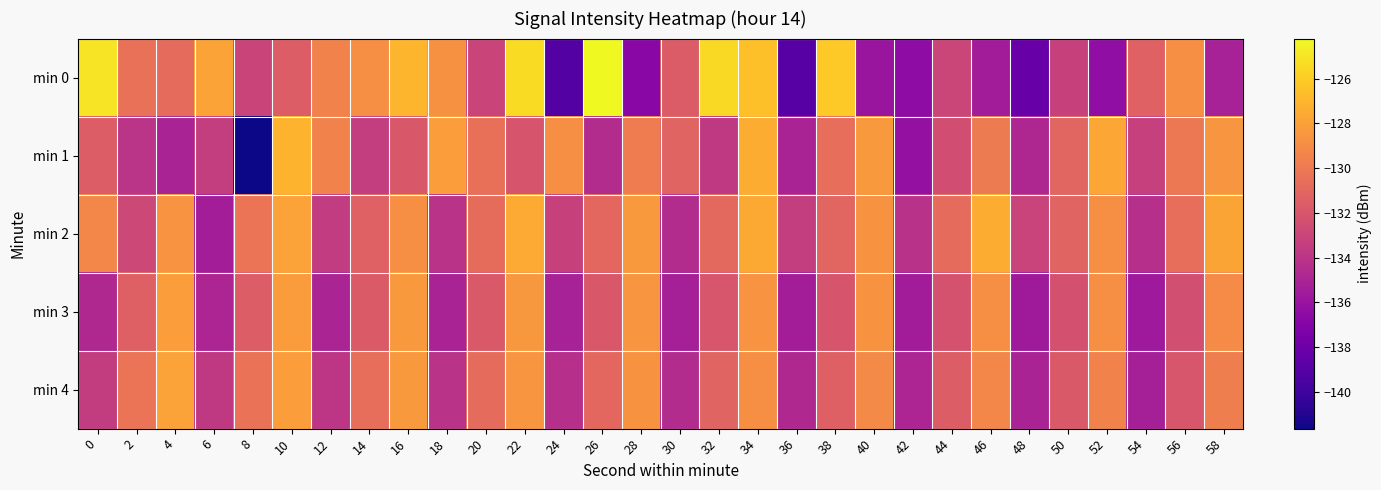

At 32, list the series in order from largest to smallest.

min 0, min 2, min 4, min 3, min 1